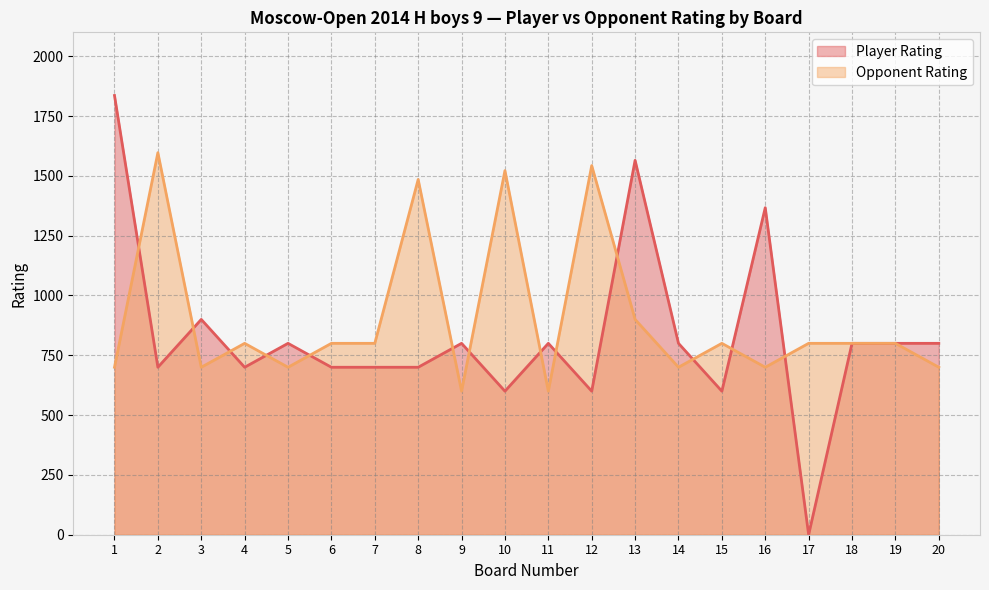

Reading left to right, extract all data points from this chart.

Player Rating: 1=1836	2=700	3=900	4=700	5=800	6=700	7=700	8=700	9=800	10=600	11=800	12=600	13=1565	14=800	15=600	16=1367	17=0	18=800	19=800	20=800
Opponent Rating: 1=700	2=1597	3=700	4=800	5=700	6=800	7=800	8=1485	9=600	10=1522	11=600	12=1543	13=900	14=700	15=800	16=700	17=800	18=800	19=800	20=700